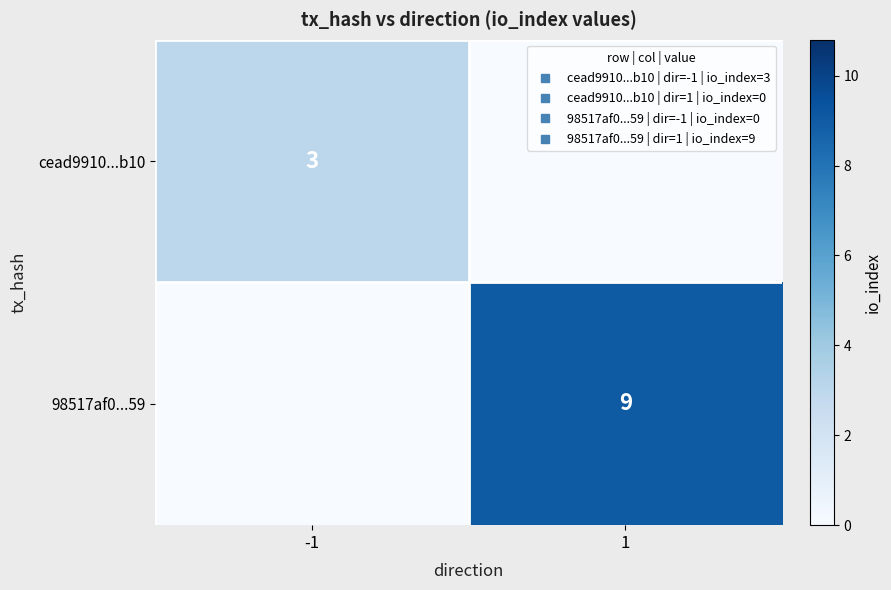

Count the 98517af0...59 values in the range 0 to 9.

2